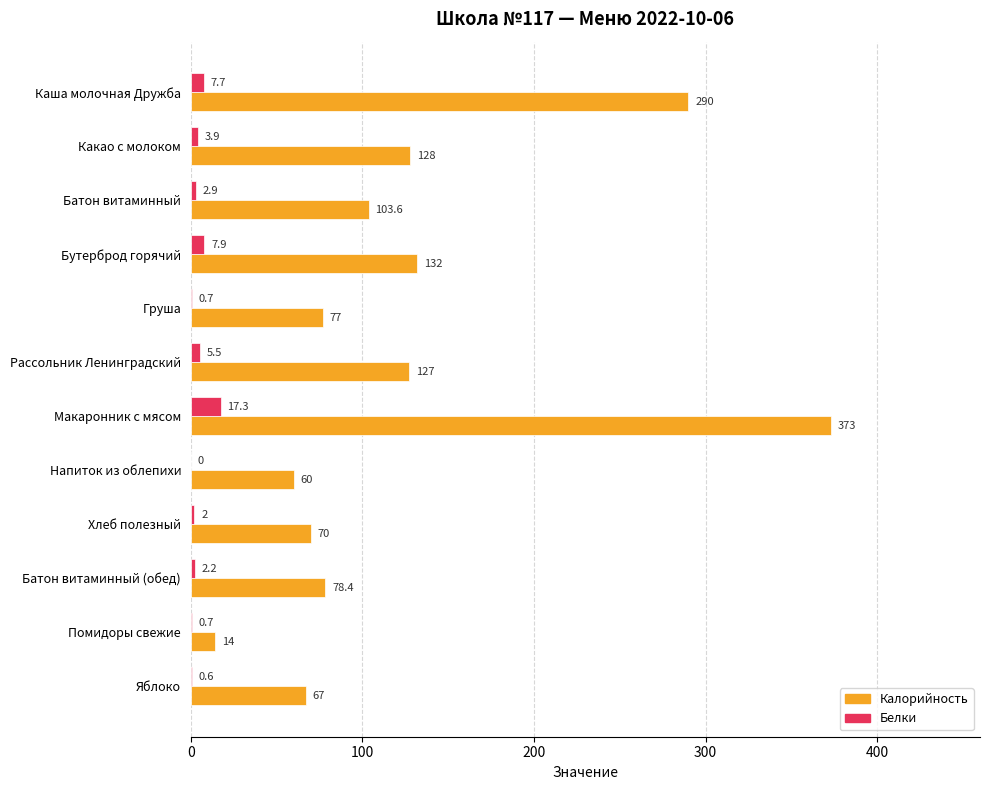

The Белки series shows 7.9 at Бутерброд горячий. True or false?

True